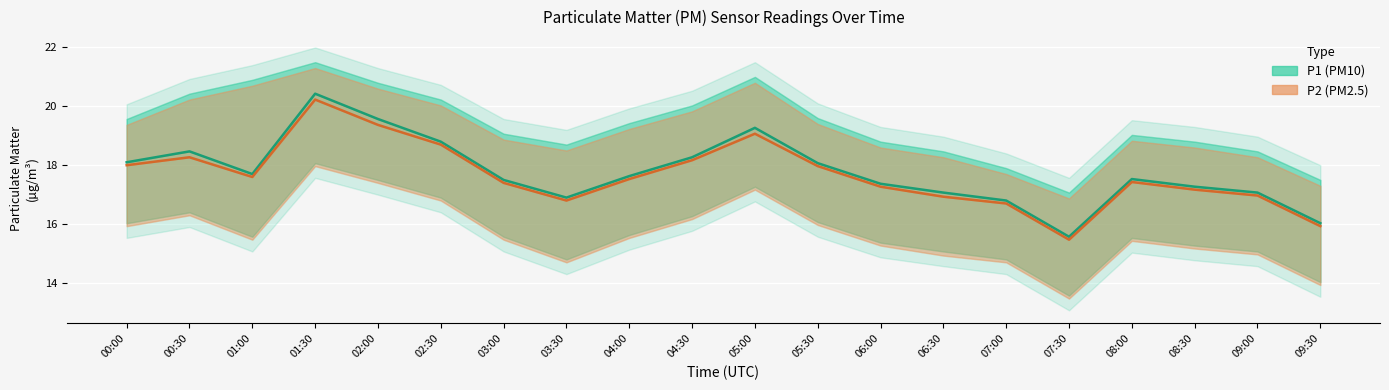

At which label is P1 closest to 18?

05:30